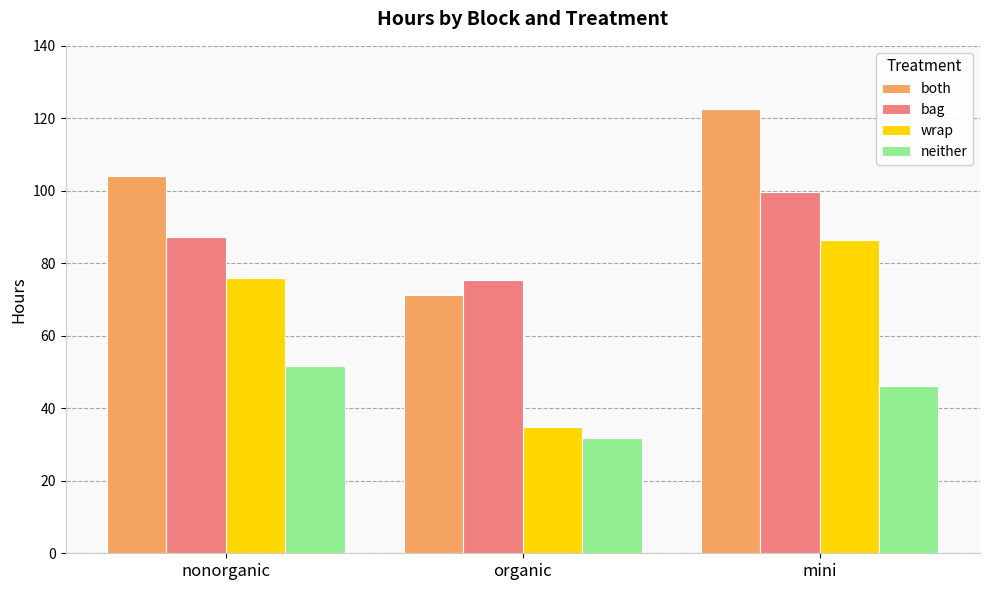

The value of neither at mini is 46.2. True or false?

True